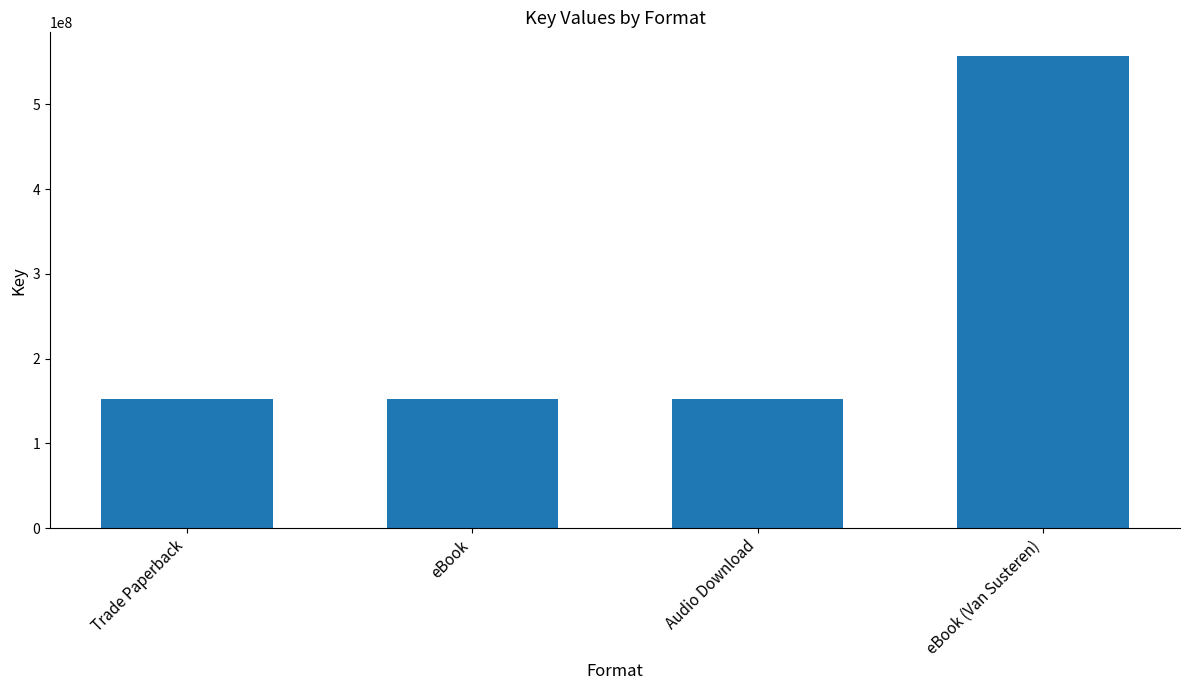

Reading left to right, list all the values displayed in this chart.

Trade Paperback=152113417	eBook=152113417	Audio Download=152113417	eBook (Van Susteren)=557213889